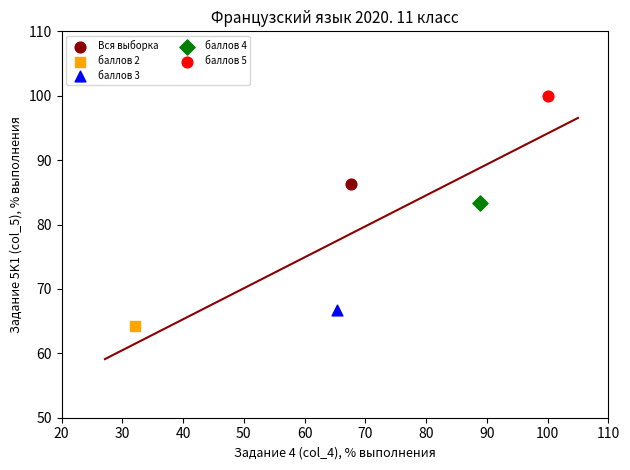

Which series reaches the maximum Y coordinate?

баллов 5